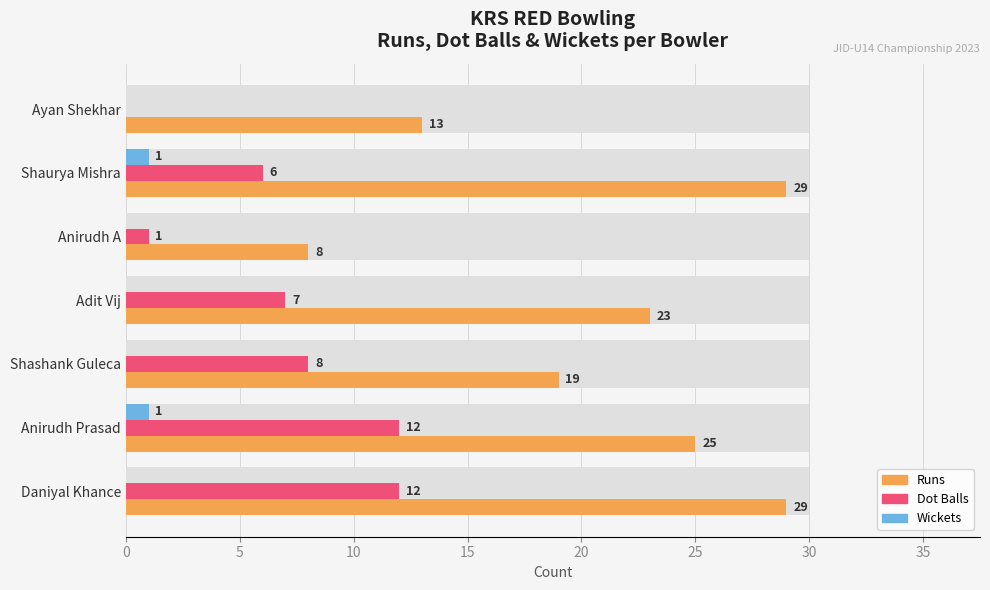

Is it true that Dot Balls equals 3 at 15?

False